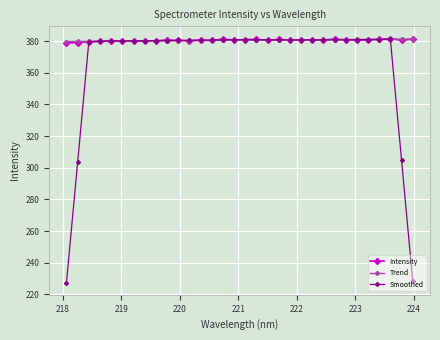

What is the value of the Trend point at the 14th from the left?

380.4